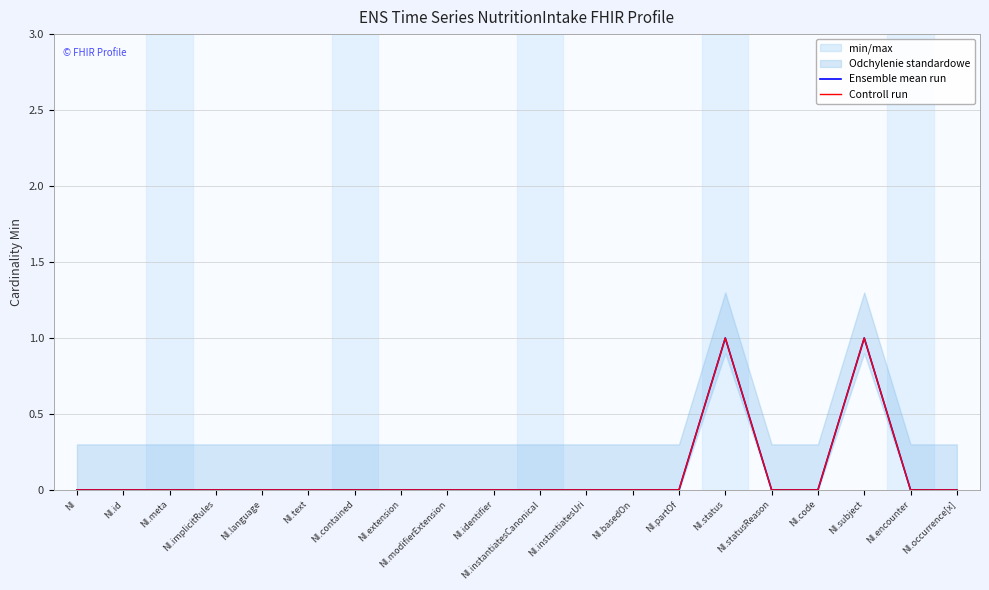

Which series has the largest total across all categories?

Ensemble mean run